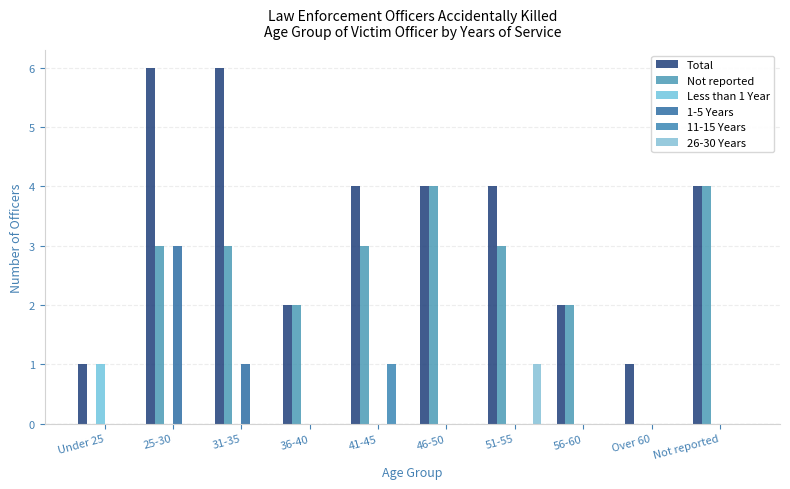

Where is Total nearest to the value 3?

36-40